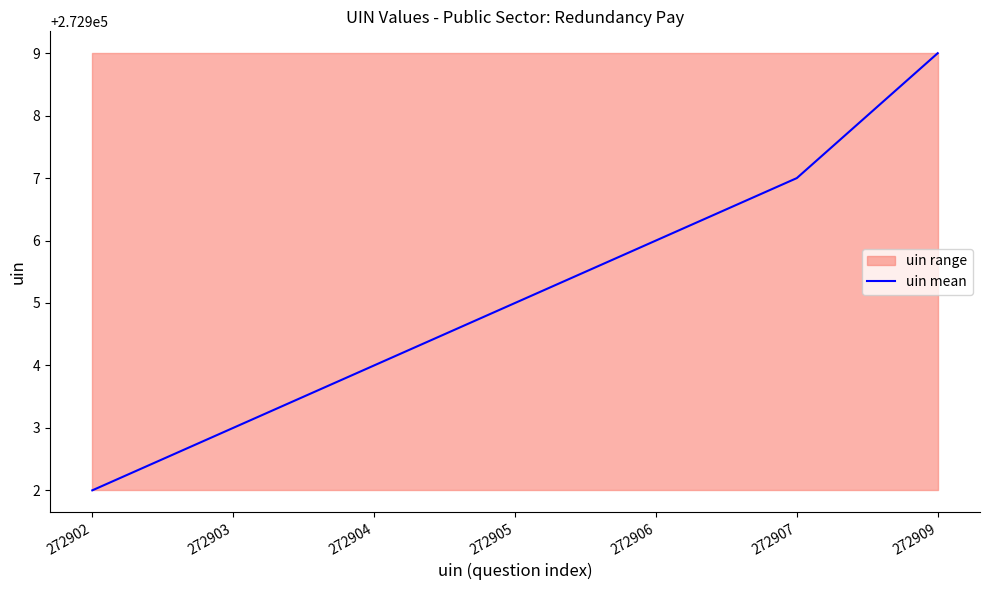

What is the greatest value displayed?

272909